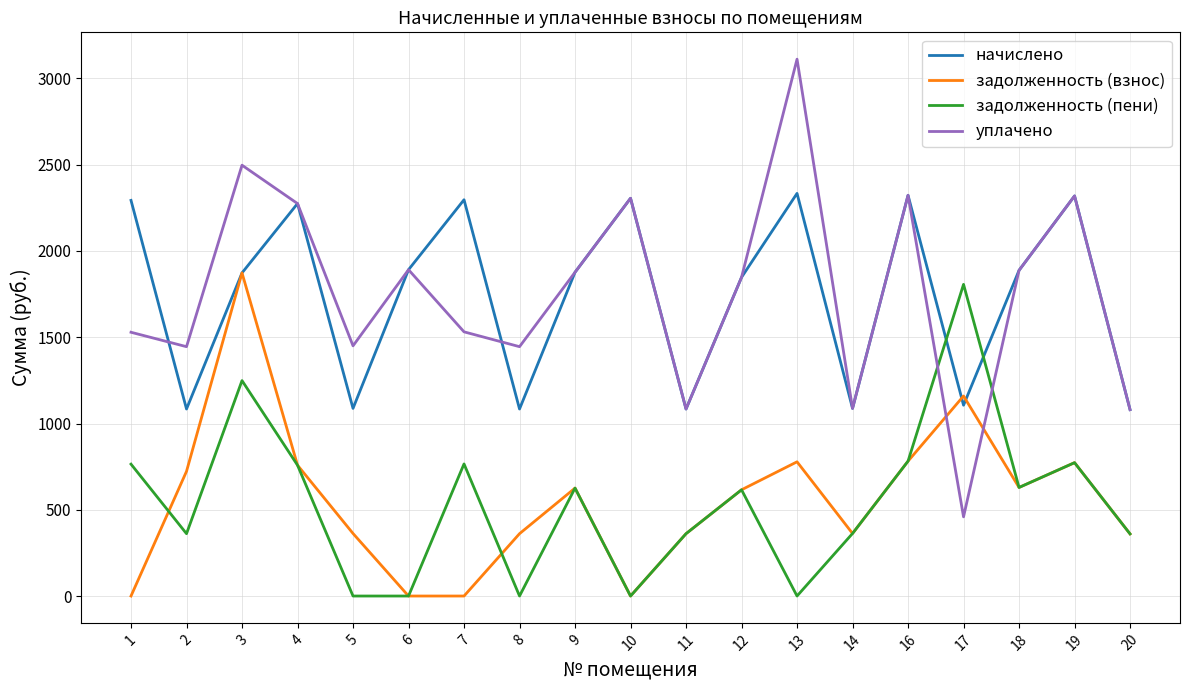

The задолженность (пени) series shows 764.4 at 1. True or false?

True